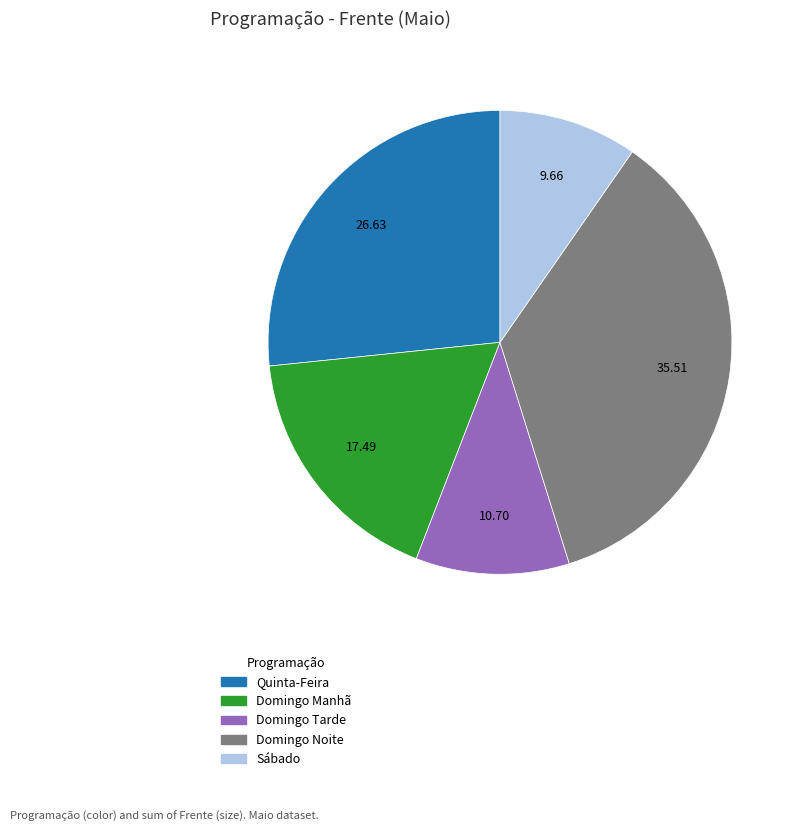

Is there a majority slice in this chart?

No